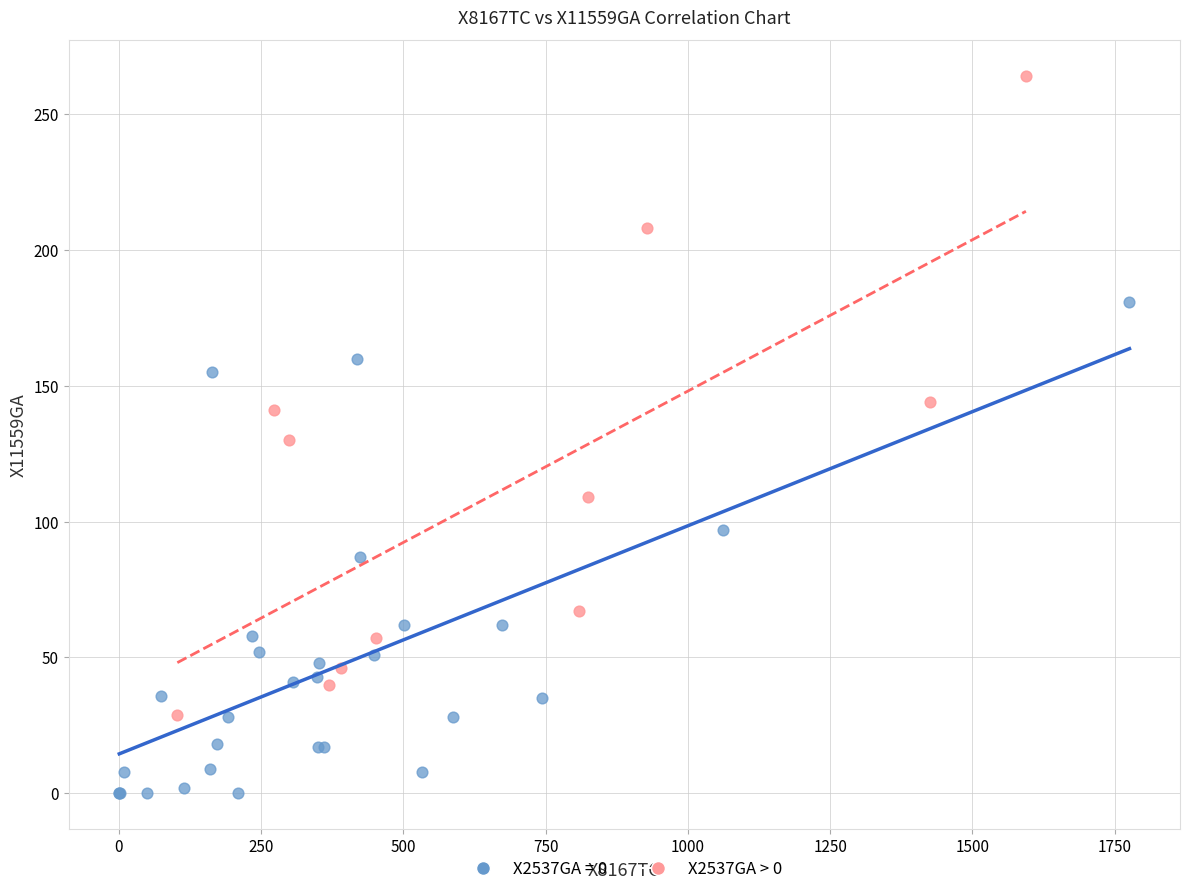

Which series reaches the minimum Y coordinate?

X2537GA = 0